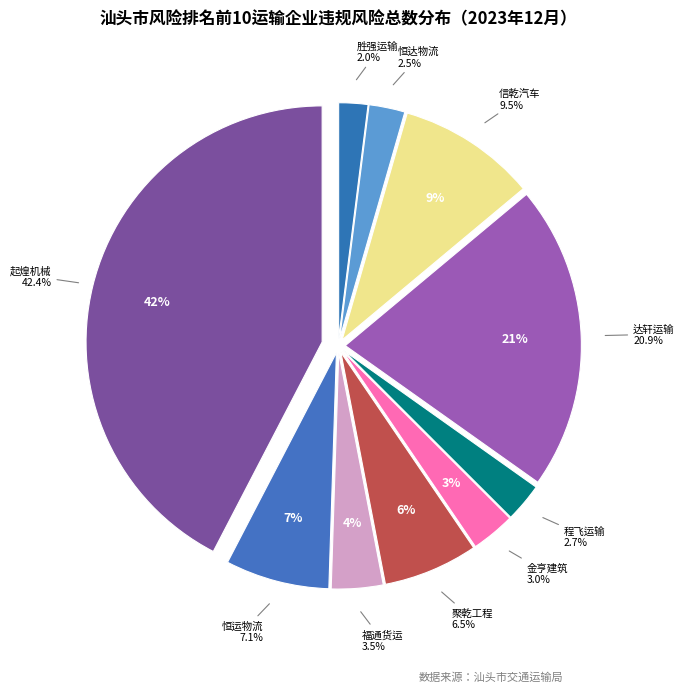

Is it true that 汕头市信乾汽车服务有限责任公司 is 9% of the pie?

True